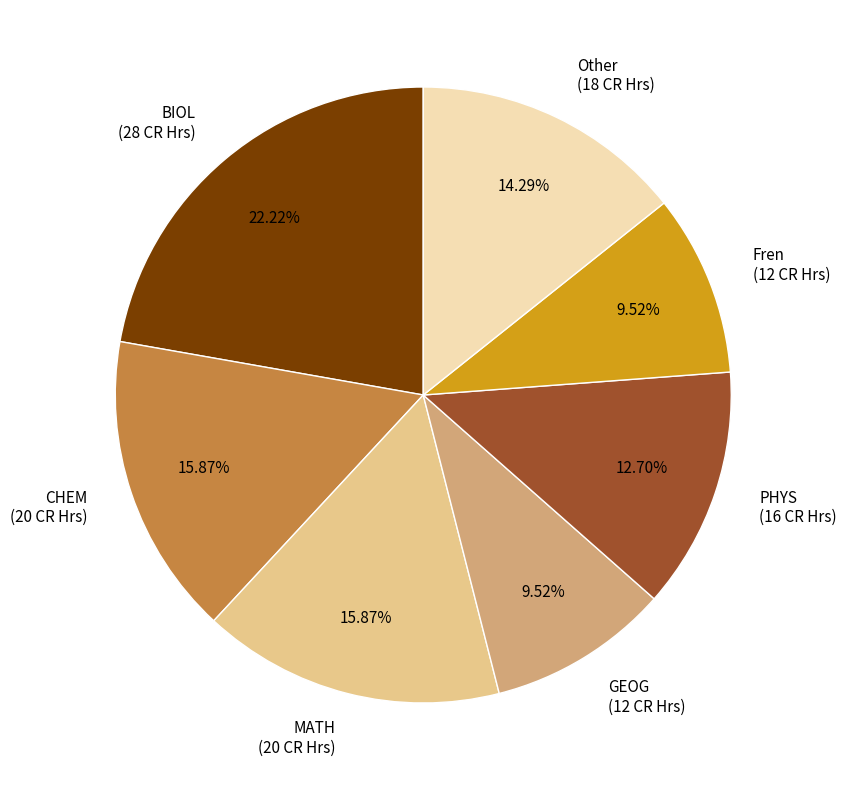

Which has a higher value, GEOG (12 CR Hrs) or MATH (20 CR Hrs)?

MATH (20 CR Hrs)